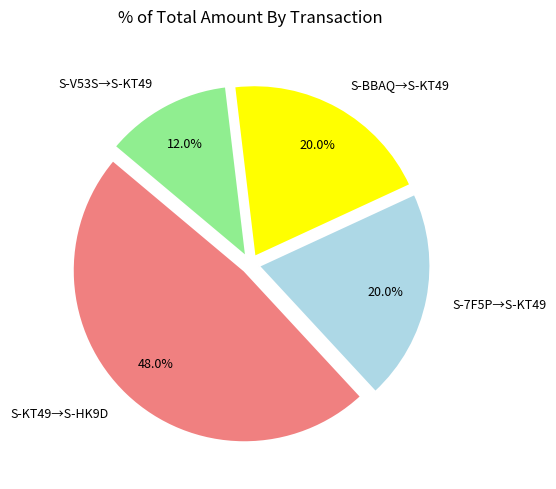

Is there a majority slice in this chart?

No